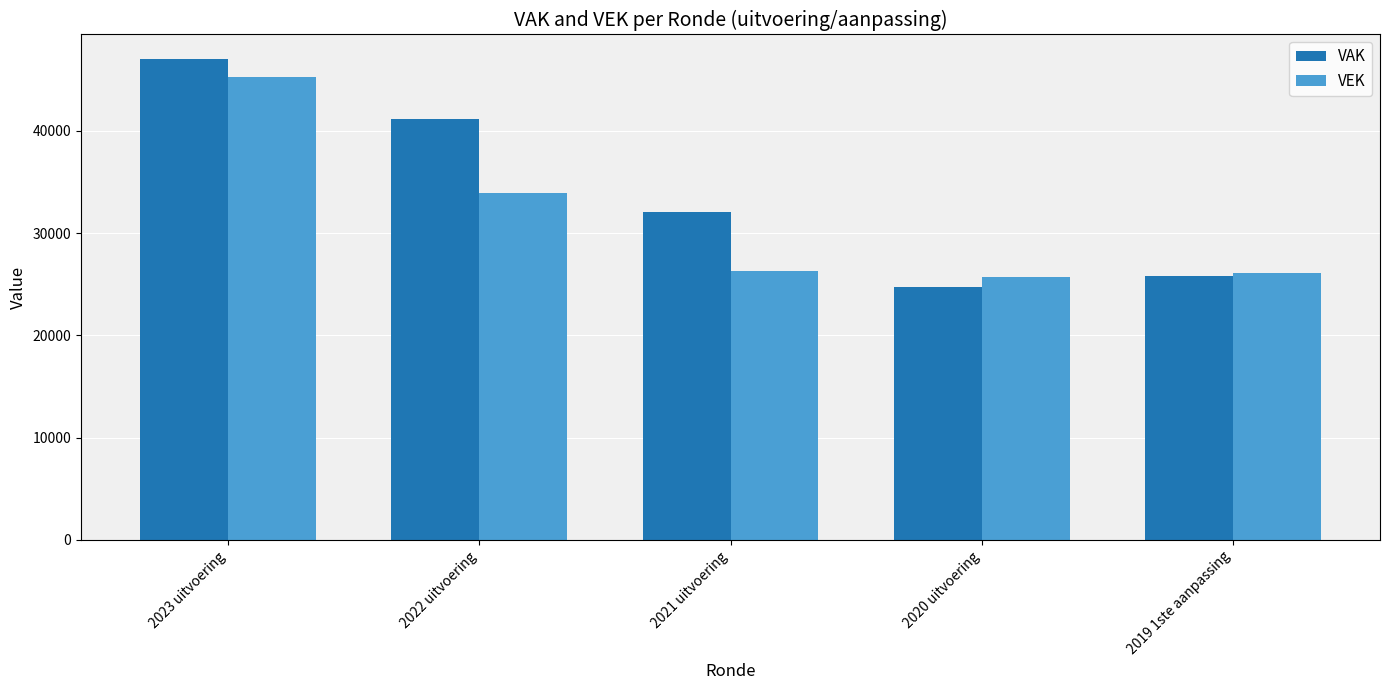

Reading left to right, list all the values displayed in this chart.

VAK: 2023 uitvoering=47069	2022 uitvoering=41131	2021 uitvoering=32099	2020 uitvoering=24760	2019 1ste aanpassing=25813
VEK: 2023 uitvoering=45243	2022 uitvoering=33931	2021 uitvoering=26287	2020 uitvoering=25719	2019 1ste aanpassing=26069